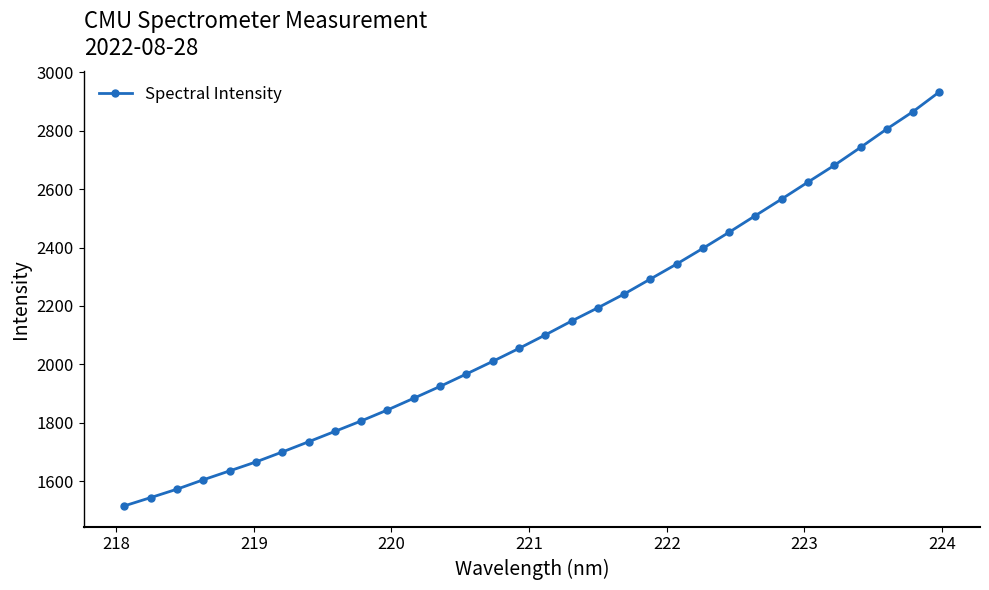

True or false: the data has more than 2 interior local peaks.

False